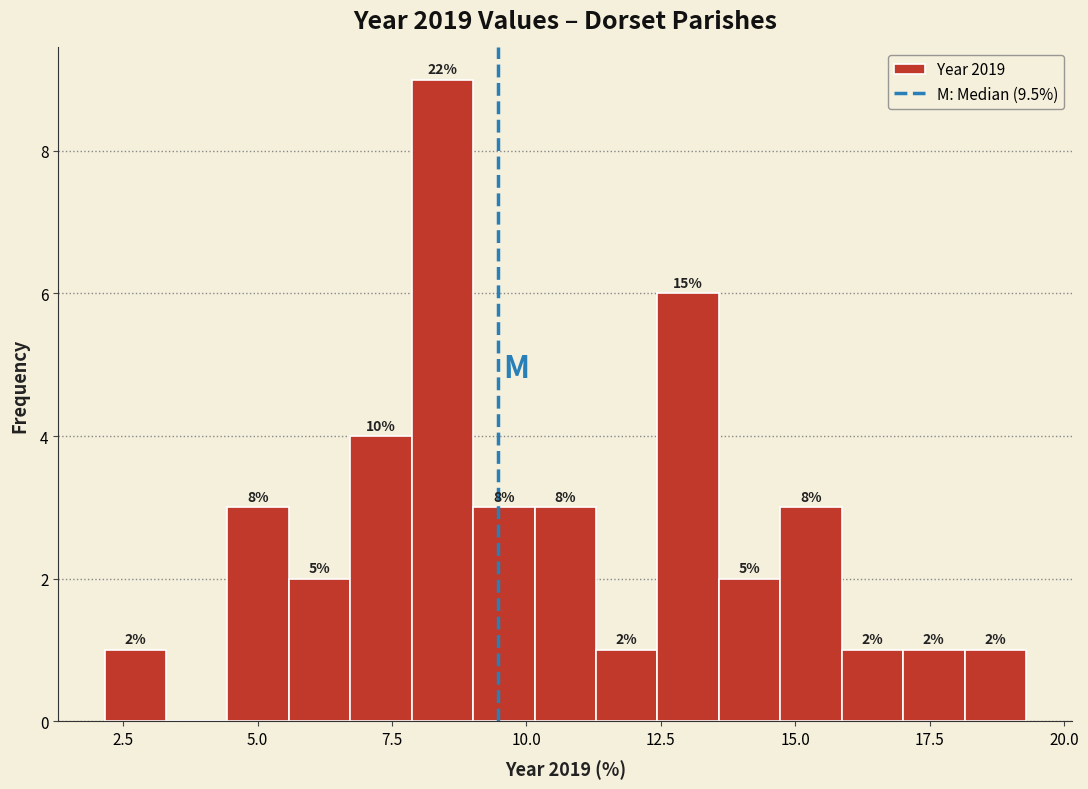

Read against the x-axis, roughly where is the centre of the tallest bar?

8.5